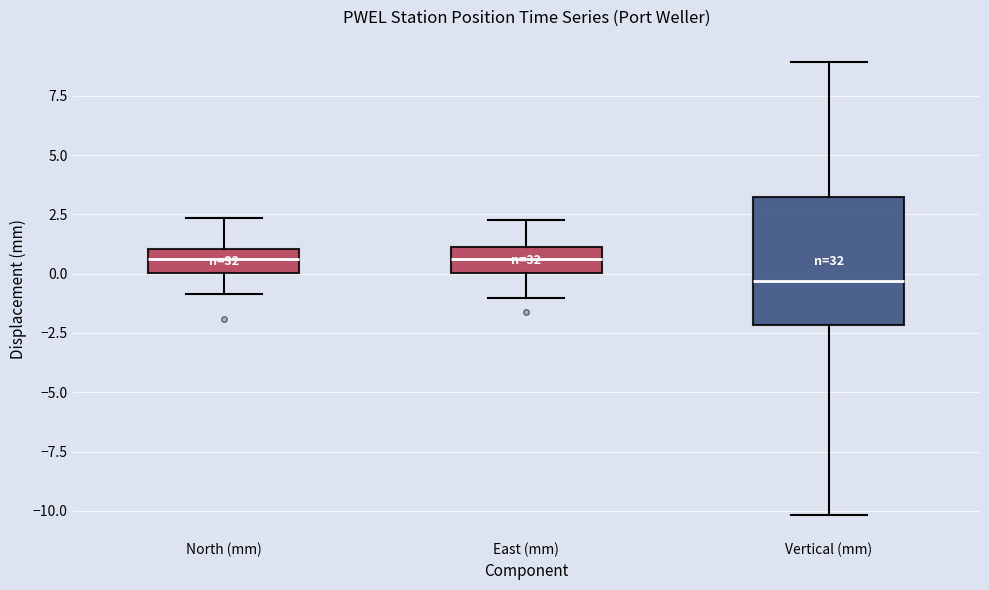

Reading left to right, transcribe this box plot: for each box, give where its median line is, the range the box spans, and where its two whiskers end, as read against the y-axis. The values are not printed on the chart, so give them approximately, as read against the axis.

North (mm): median 0.5, box 0.0 to 1.0, whiskers -1.0 to 2.5
East (mm): median 0.5, box 0.0 to 1.0, whiskers -1.0 to 2.5
Vertical (mm): median -0.5, box -2.0 to 3.0, whiskers -10.0 to 9.0